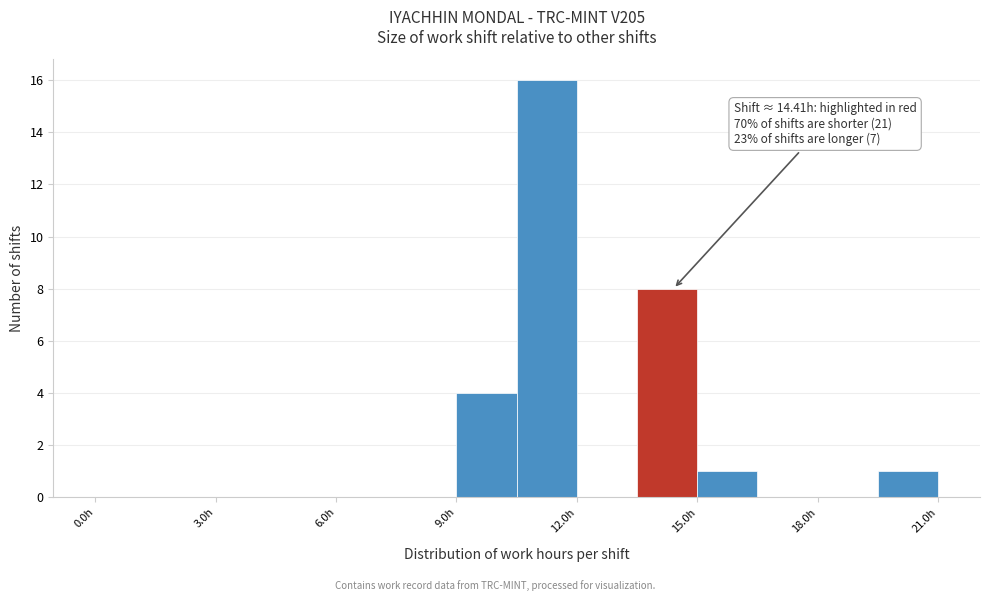

Read against the x-axis, roughly where is the centre of the tallest bar?

11.5